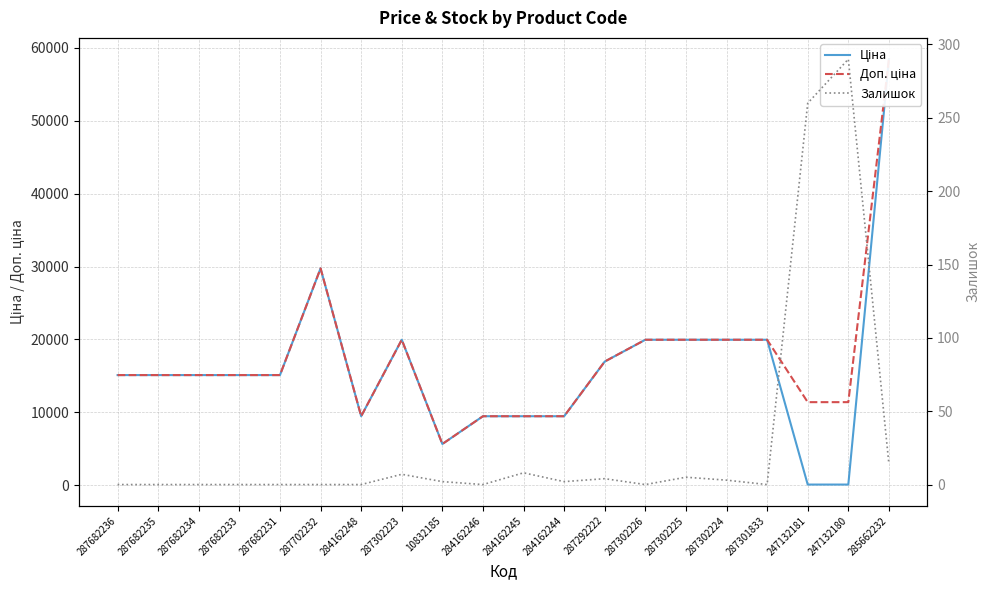

What is the spread (max minus min) of values at 284162245?

9472.1